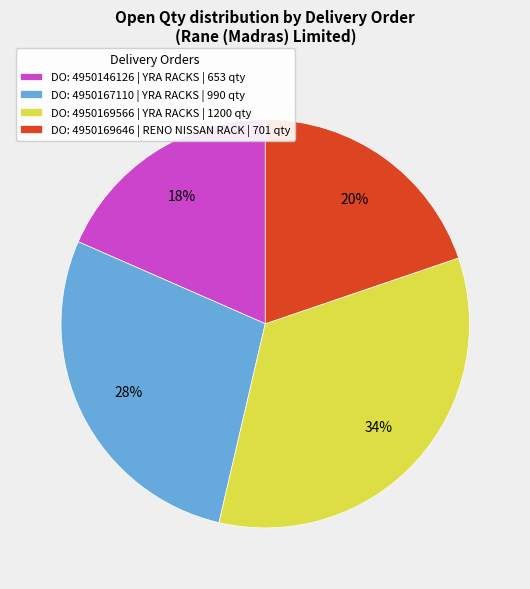

How many segments does this pie chart have?

4